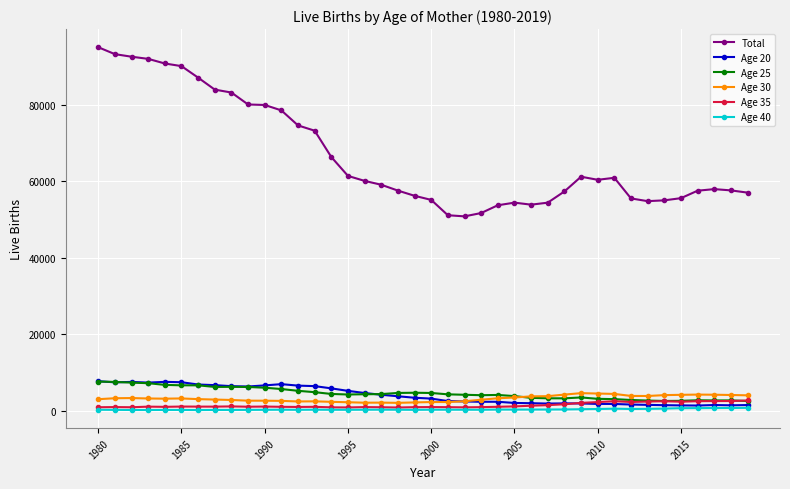

True or false: Age 25 and Total cross at least once.

False